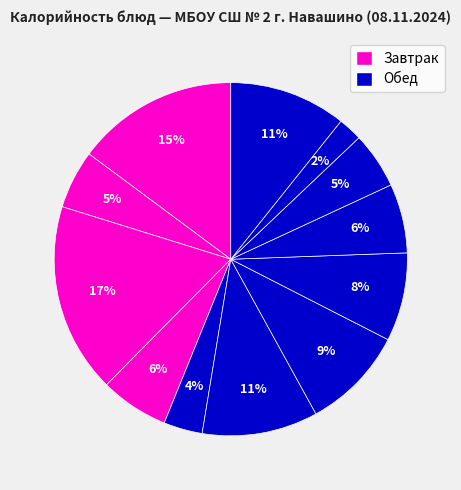

How many slices are in this pie chart?

12